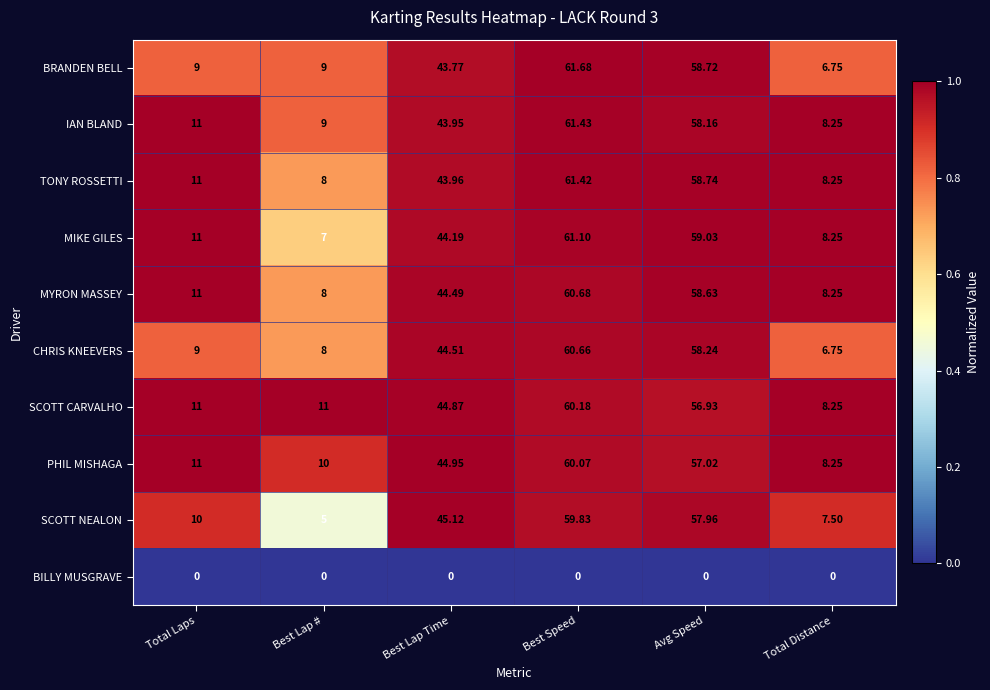

What is the greatest value displayed?

61.7